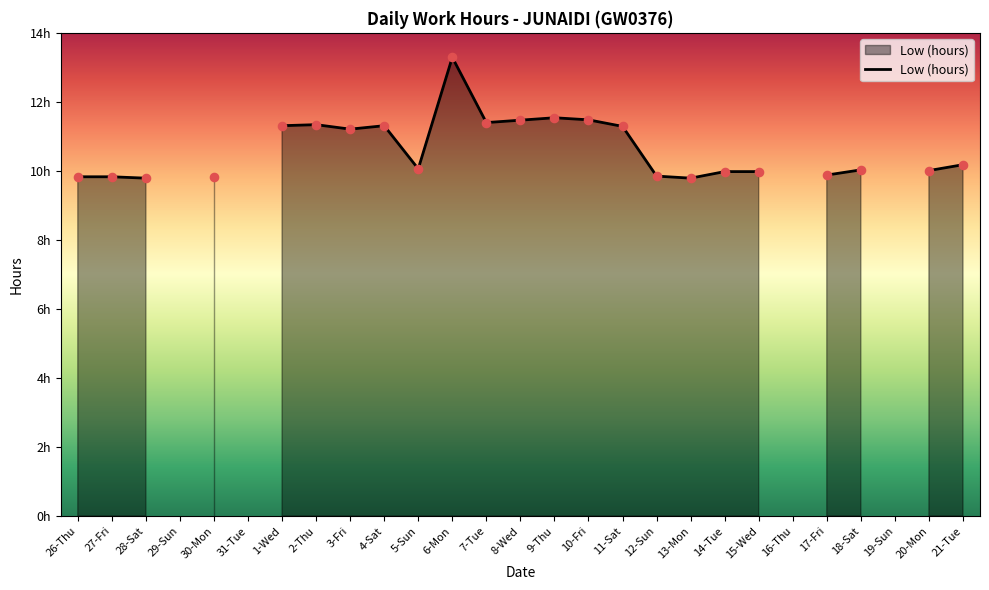

Which series has the widest spread of Y values?

Low (hours)